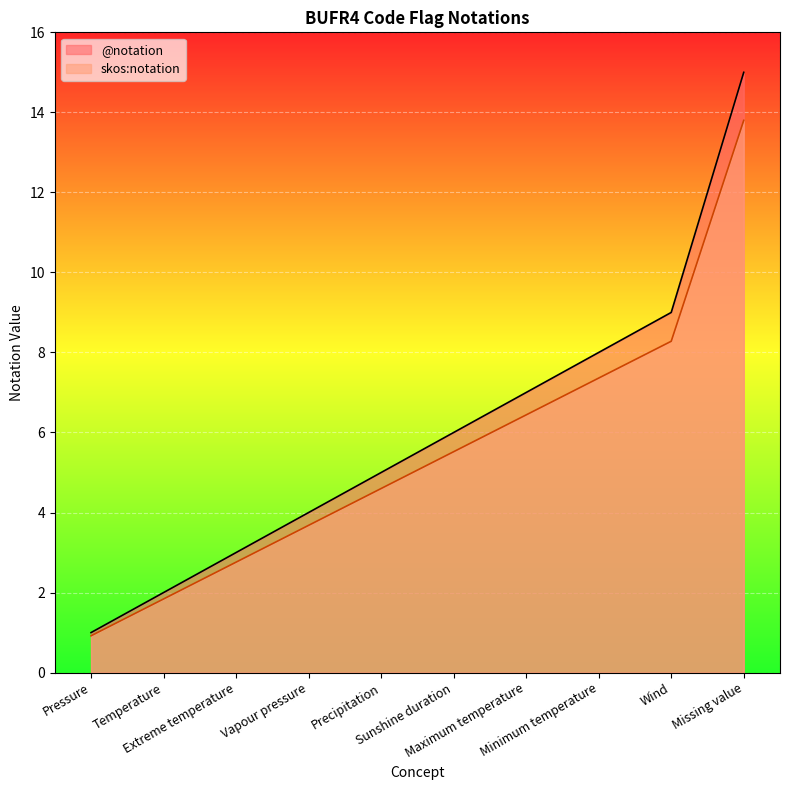

What is the total value across all series at Pressure?

1.9